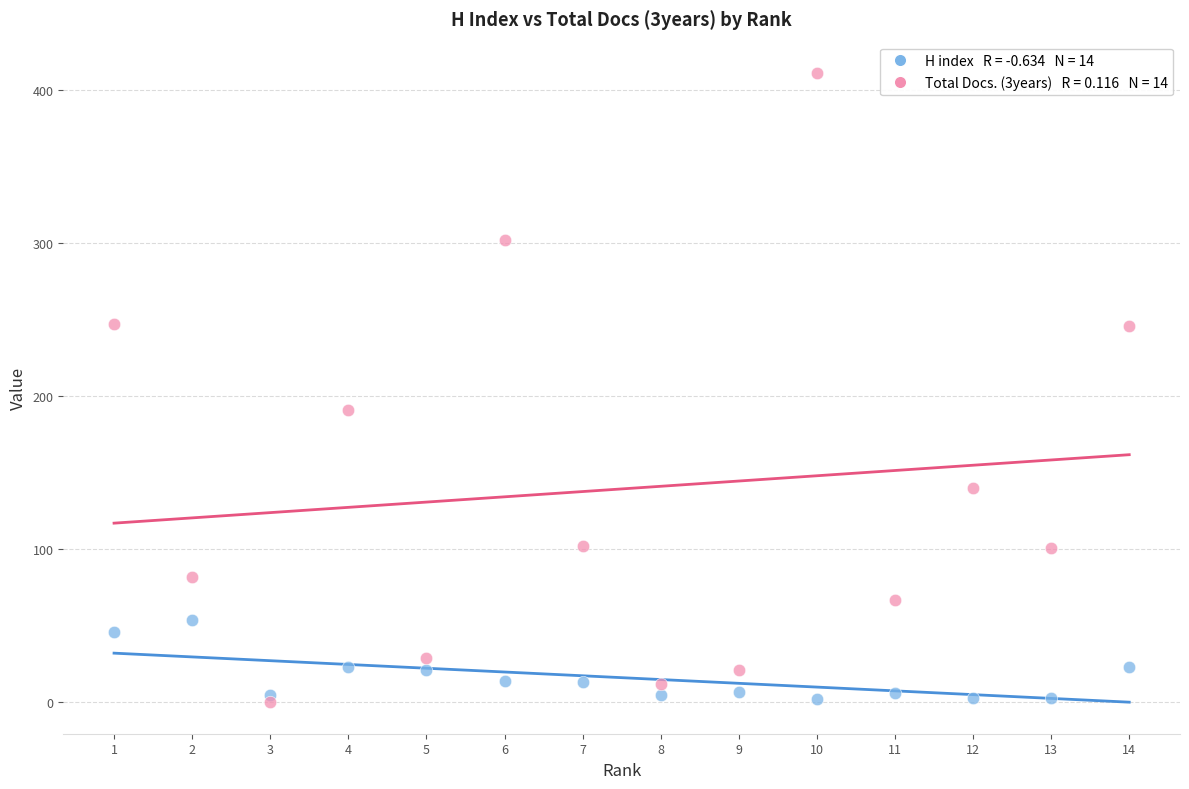

Across all data points, what is the range of X values (max minus min)?

13